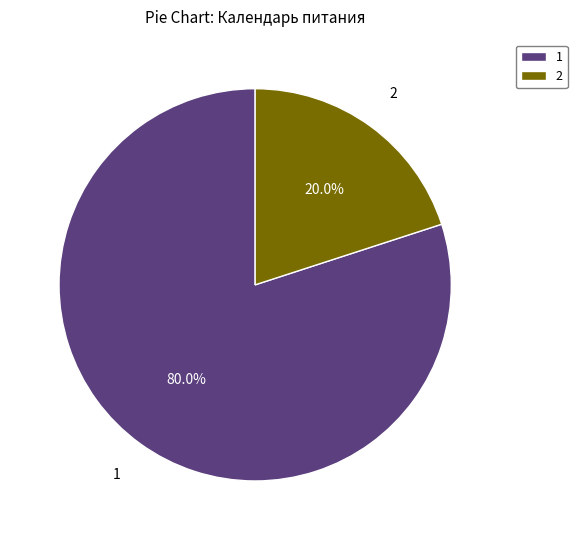

To the nearest percent, what is the average slice percentage?

50%